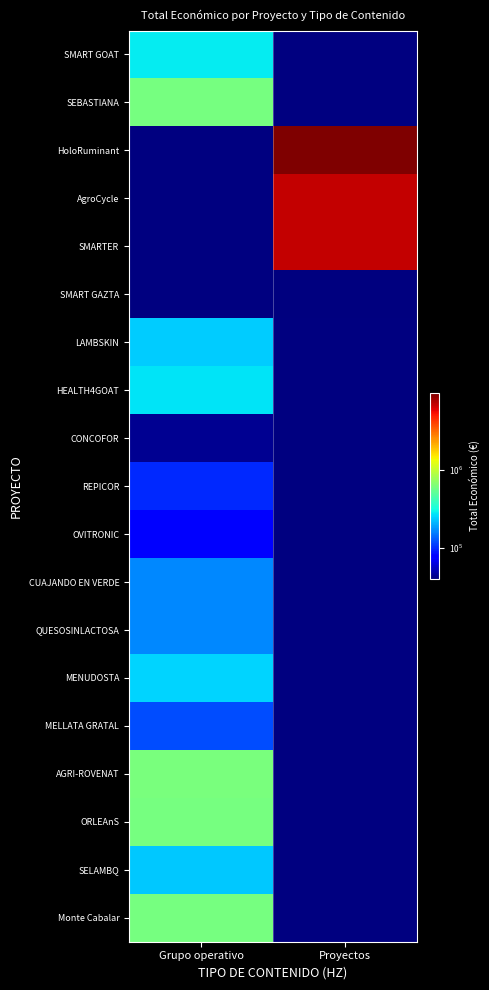

Rank the series by their maximum value, from highest to lowest.

HoloRuminant, SMARTER, AgroCycle, AGRI-ROVENAT, SEBASTIANA, ORLEAnS, Monte Cabalar, SMART GOAT, HEALTH4GOAT, MENUDOSTA, LAMBSKIN, SELAMBQ, CUAJANDO EN VERDE, QUESOSINLACTOSA, MELLATA GRATAL, REPICOR, OVITRONIC, CONCOFOR, SMART GAZTA